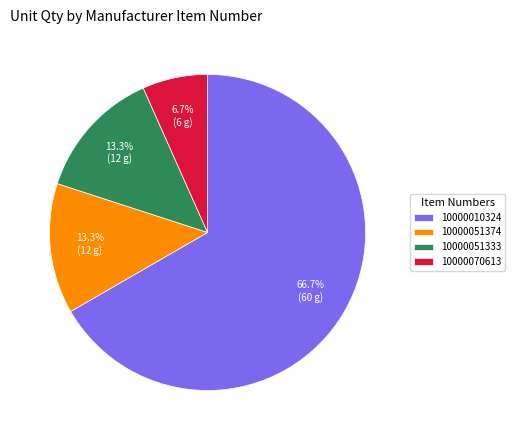

Is it true that 10000051333 is 21% of the pie?

False